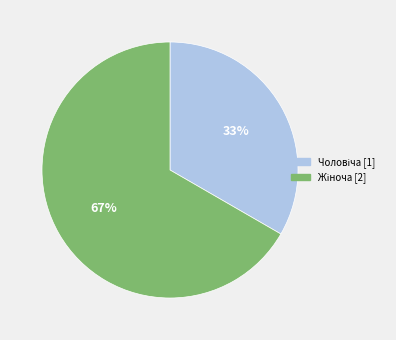

To the nearest percent, what is the average slice percentage?

50%